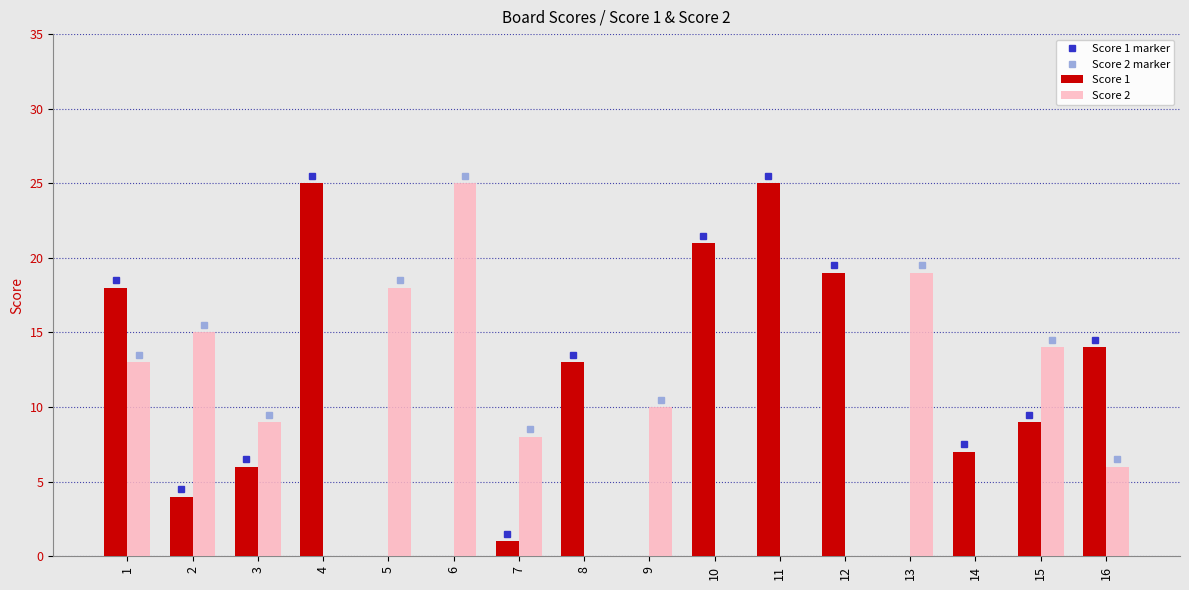

Which series changed the most between 5 and 15?

Score 1